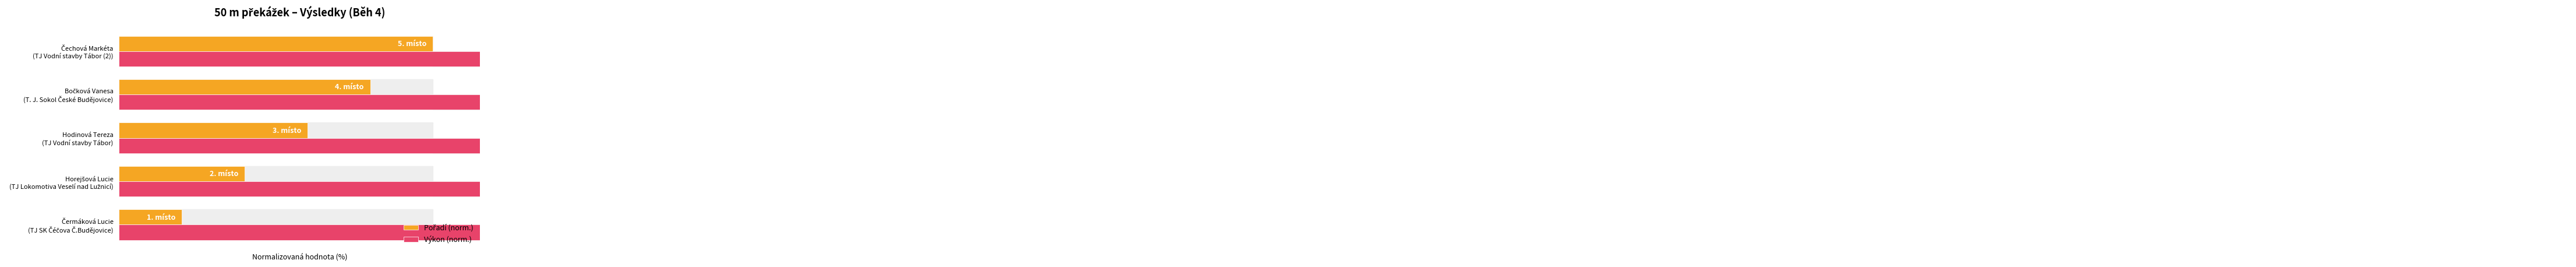

List the labels in order of Pořadí (norm.) value, largest first.

4, 3, 2, 1, 0